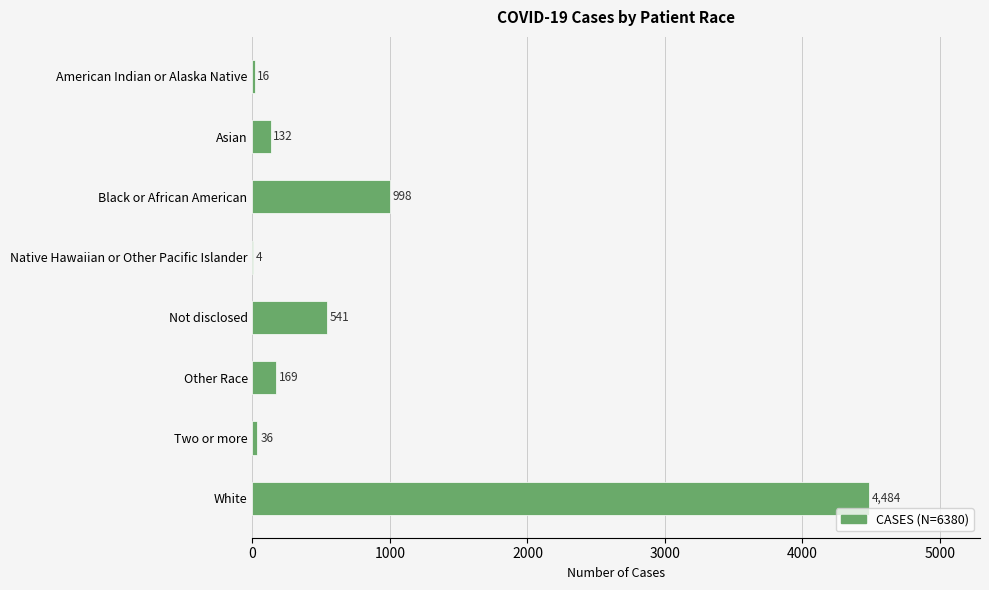

What is the sum of the values at Other Race and Native Hawaiian or Other Pacific Islander?

173